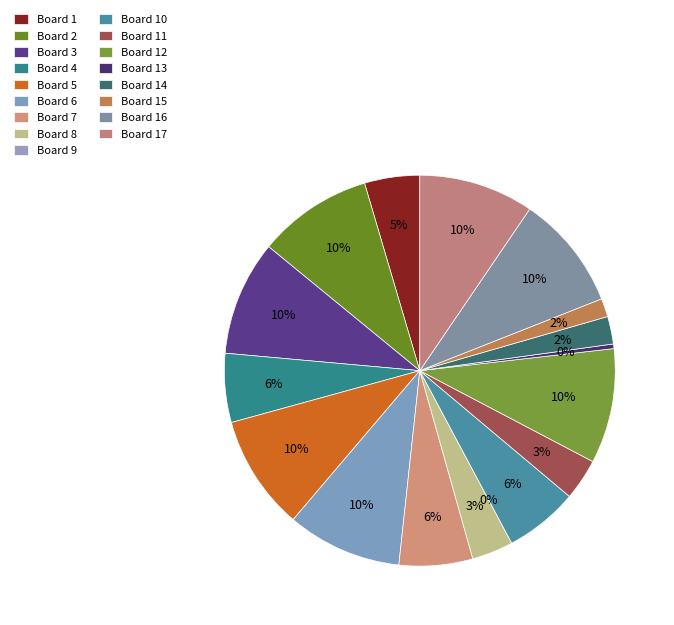

To the nearest percent, what is the difference between the Board 16 and Board 1 slice percentages?

5%